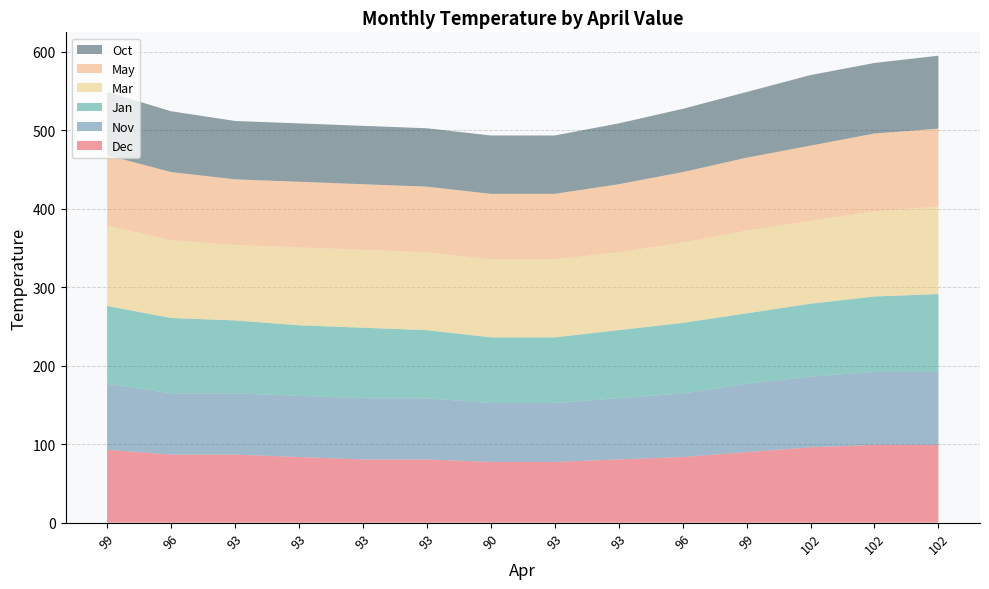

Reading right to left, list all the values displayed in this chart.

Dec: 99.2	99.2	96.1	89.9	83.7	80.6	77.5	77.5	80.6	80.6	83.7	86.8	86.8	93.0
Nov: 93.0	93.0	90.0	87.0	81.0	78.0	75.0	75.0	78.0	78.0	78.0	78.0	78.0	84.0
Jan: 99.2	96.1	93.0	89.9	89.9	86.8	83.7	83.7	86.8	89.9	89.9	93.0	96.1	99.2
Mar: 111.6	108.5	105.4	105.4	102.3	99.2	99.2	99.2	99.2	99.2	99.2	96.1	99.2	102.3
May: 99.2	99.2	96.1	93.0	89.9	86.8	83.7	83.7	83.7	83.7	83.7	83.7	86.8	89.9
Oct: 93.0	89.9	89.9	83.7	80.6	77.5	74.4	74.4	74.4	74.4	74.4	74.4	77.5	80.6